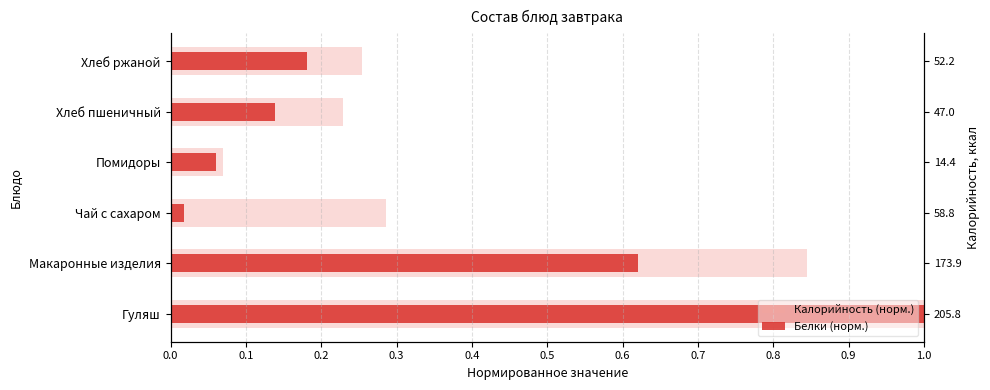

Rank the series at Макаронные изделия from lowest to highest value.

Белки (норм.), Калорийность (норм.)